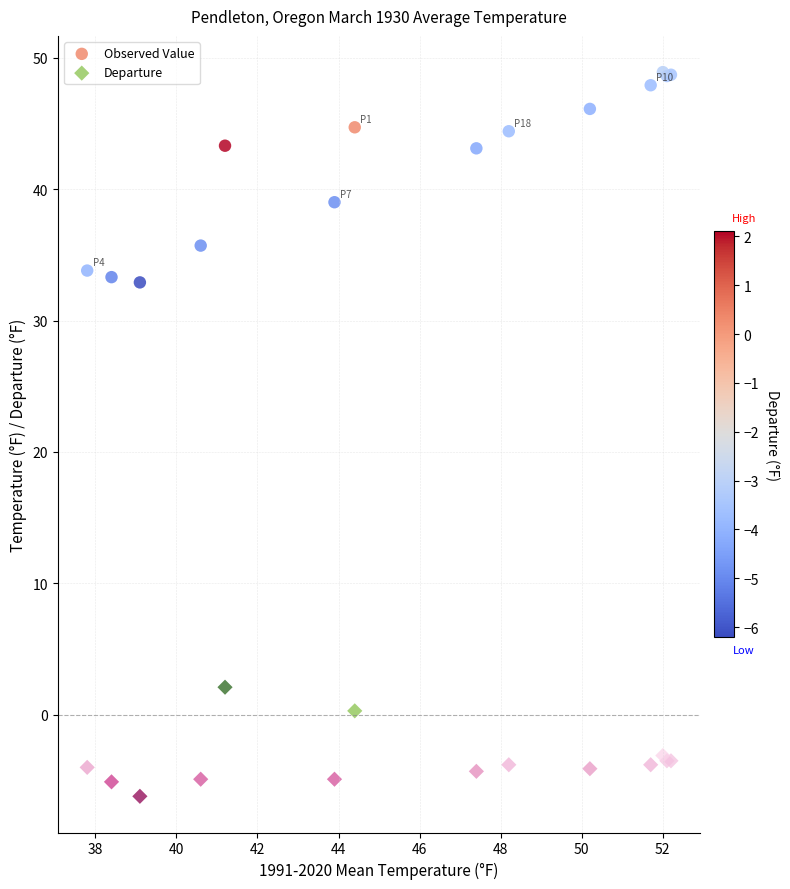

Which series reaches the maximum Y coordinate?

Observed Value